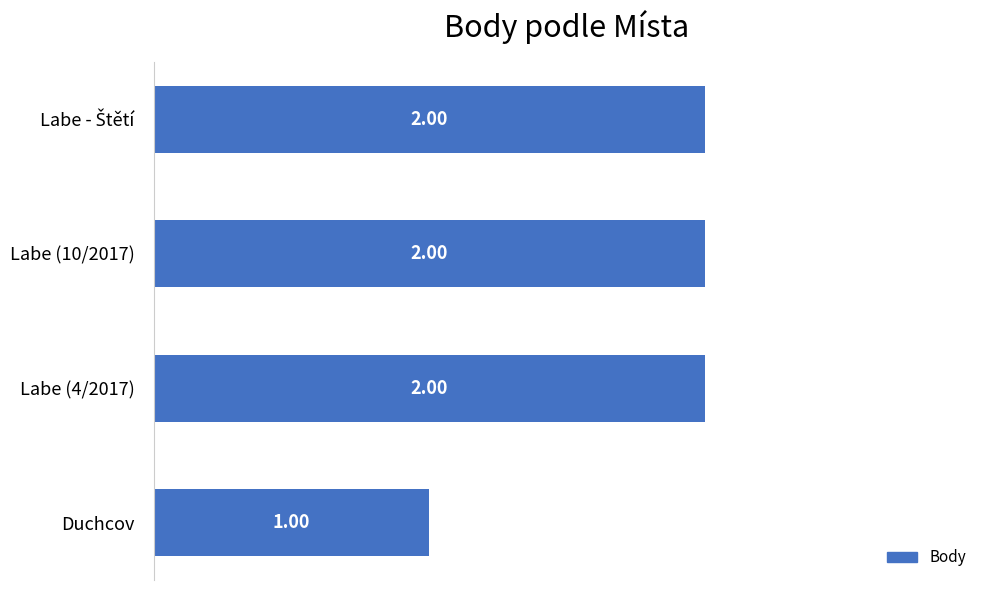

Where is the data nearest to the value 1?

Duchcov